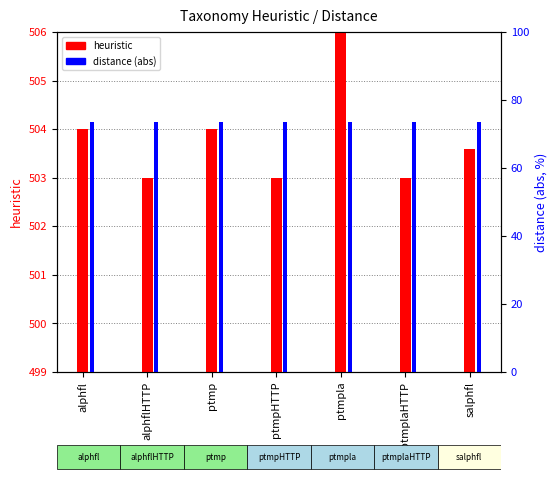

What is the total value across all series at ptmpHTTP?

576.7